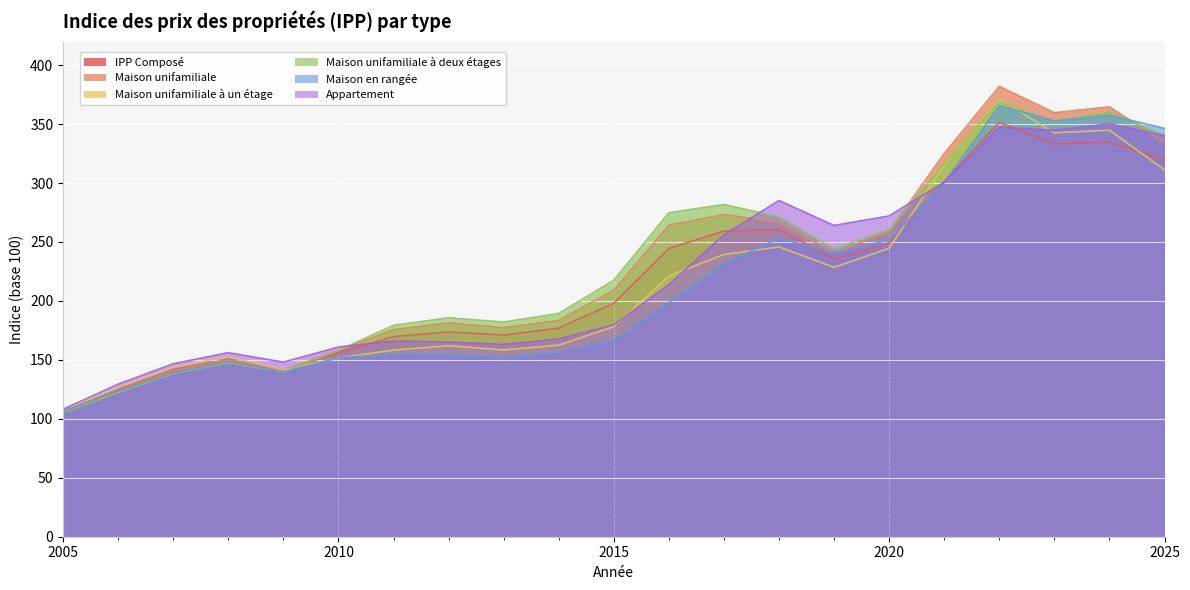

Read the Maison unifamiliale à un étage value at 2013.

158.4